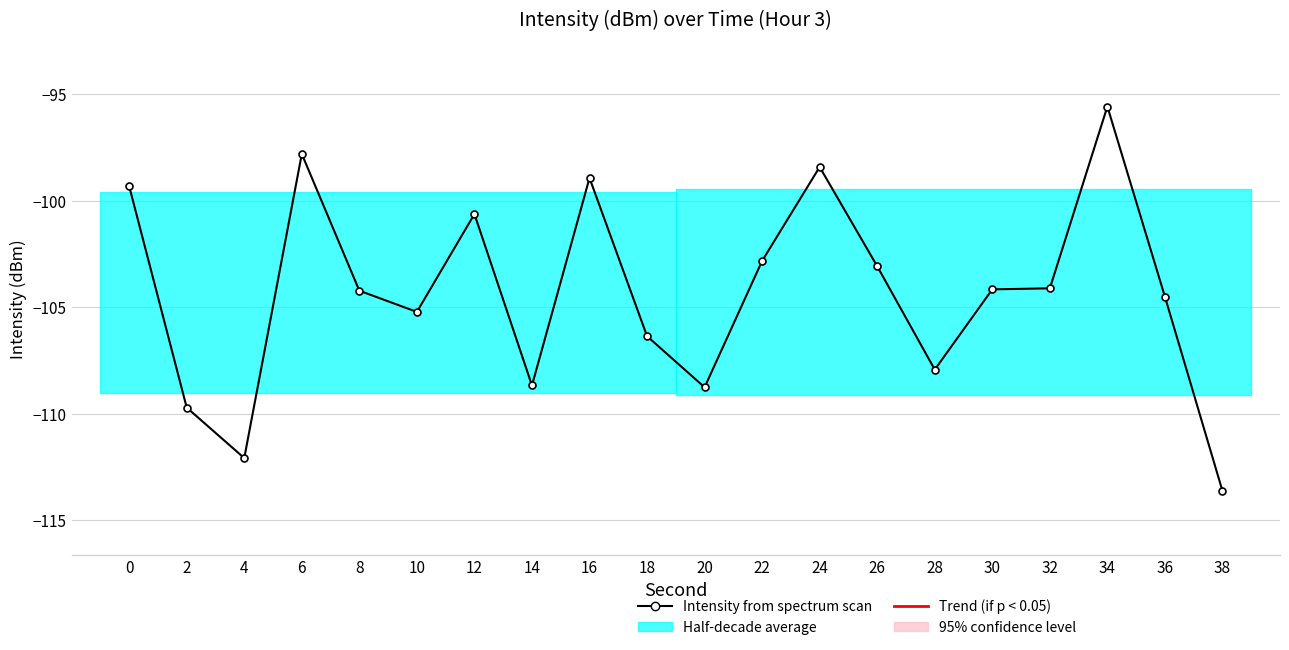

How many values are below -104?

12